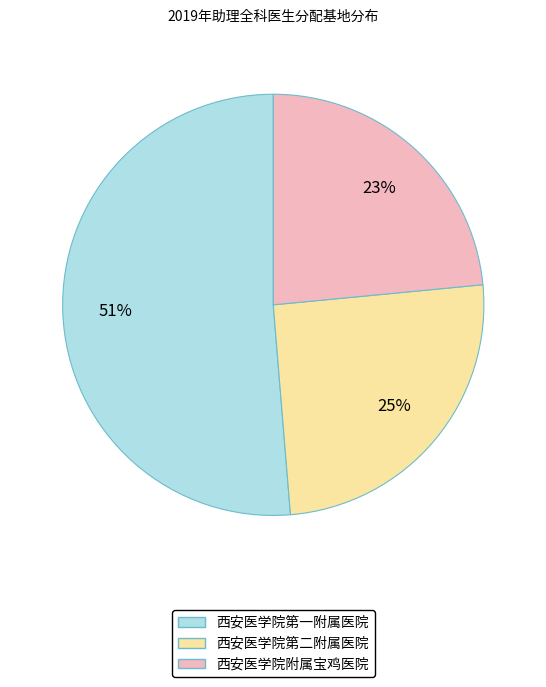

Rank the categories by value from lowest to highest.

西安医学院附属宝鸡医院, 西安医学院第二附属医院, 西安医学院第一附属医院